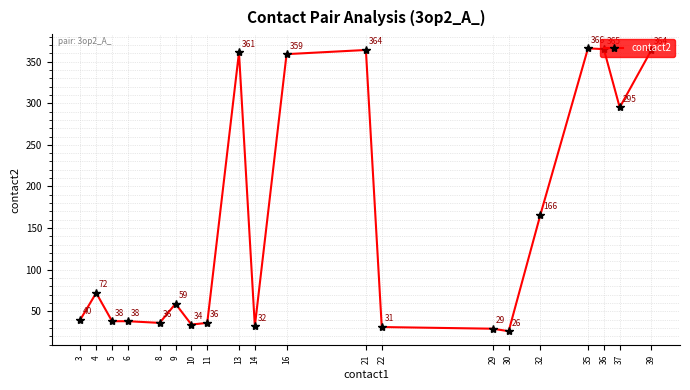

Where is the first local maximum?

4